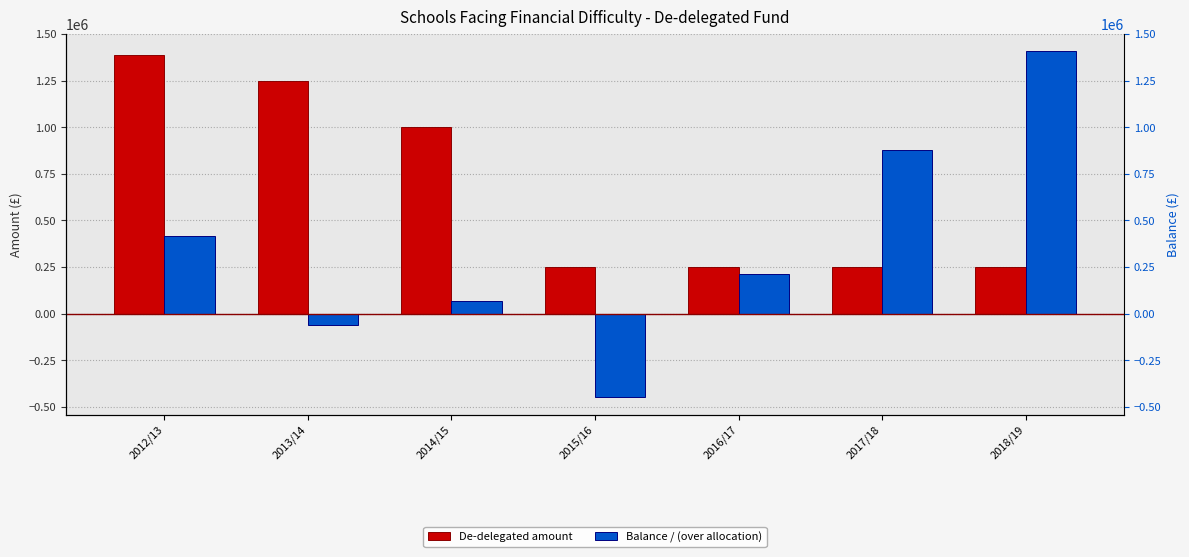

How many series are shown in this chart?

2